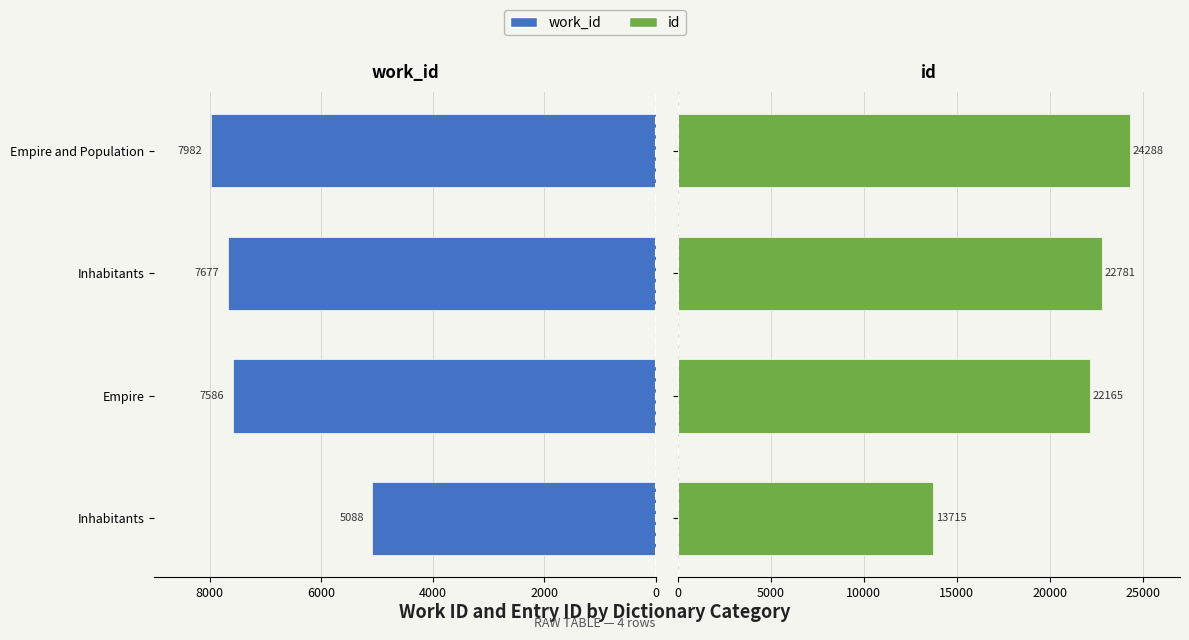

How many groups of bars are there?

4